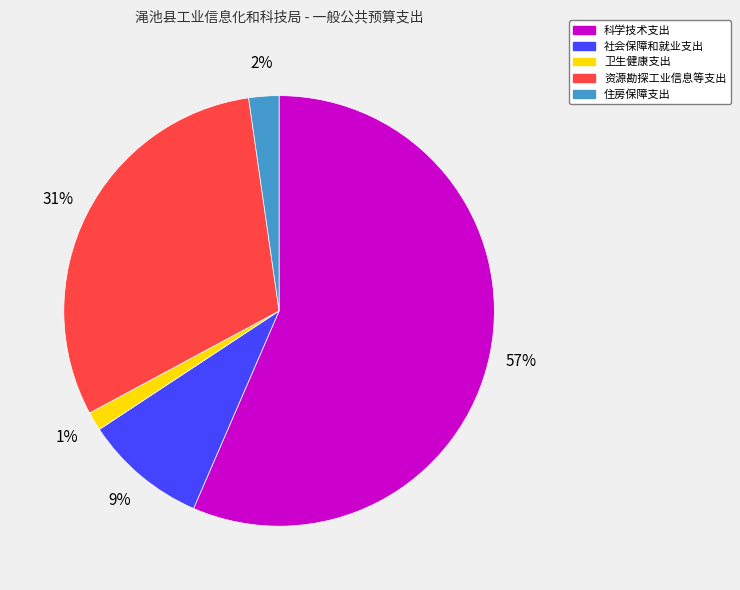

Is the sum of 科学技术支出 and 社会保障和就业支出 greater than half?

Yes